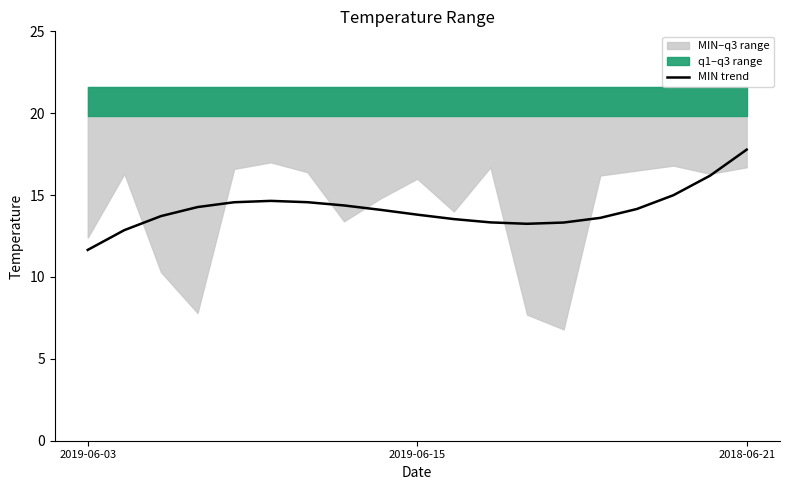

The value of MIN trend at 2018-06-21 is 6.1. True or false?

False